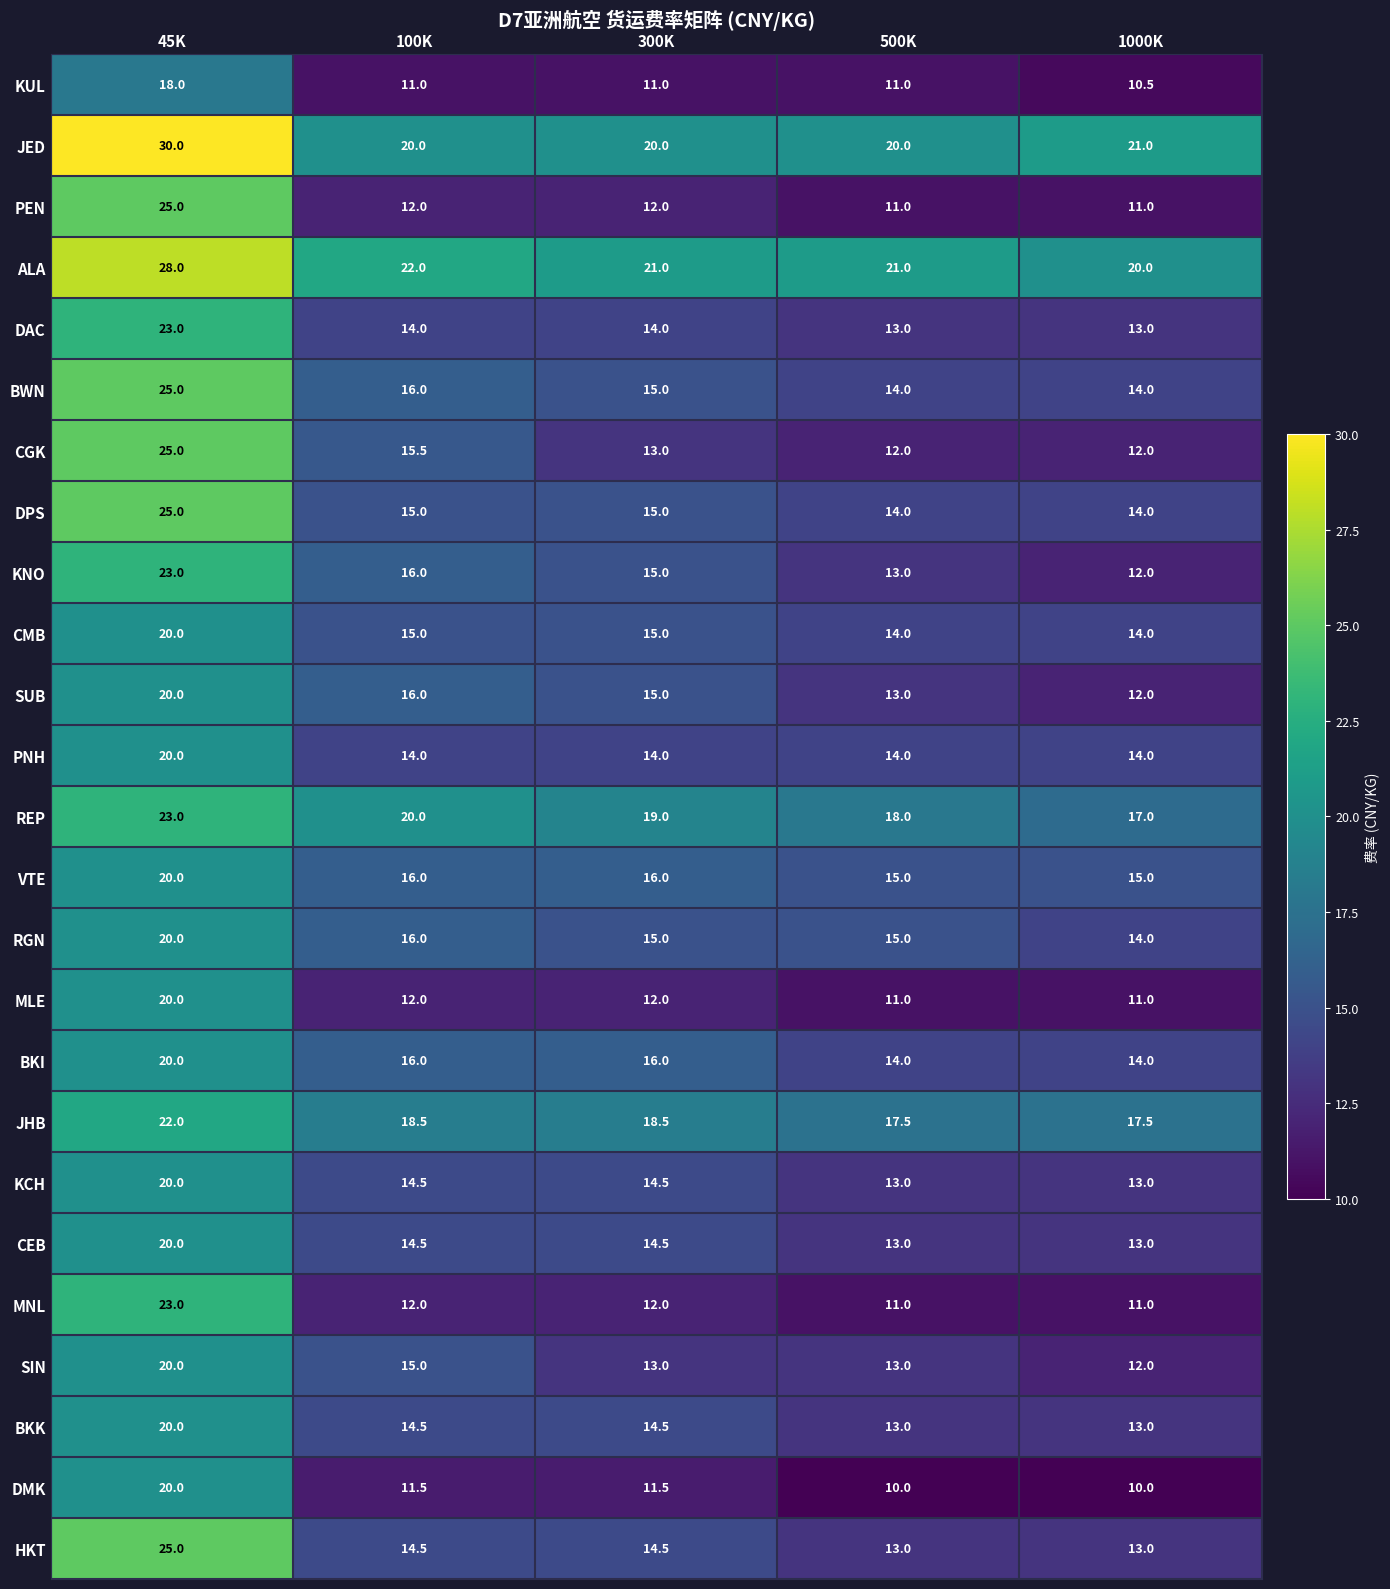

What is the smallest value displayed?

10.0